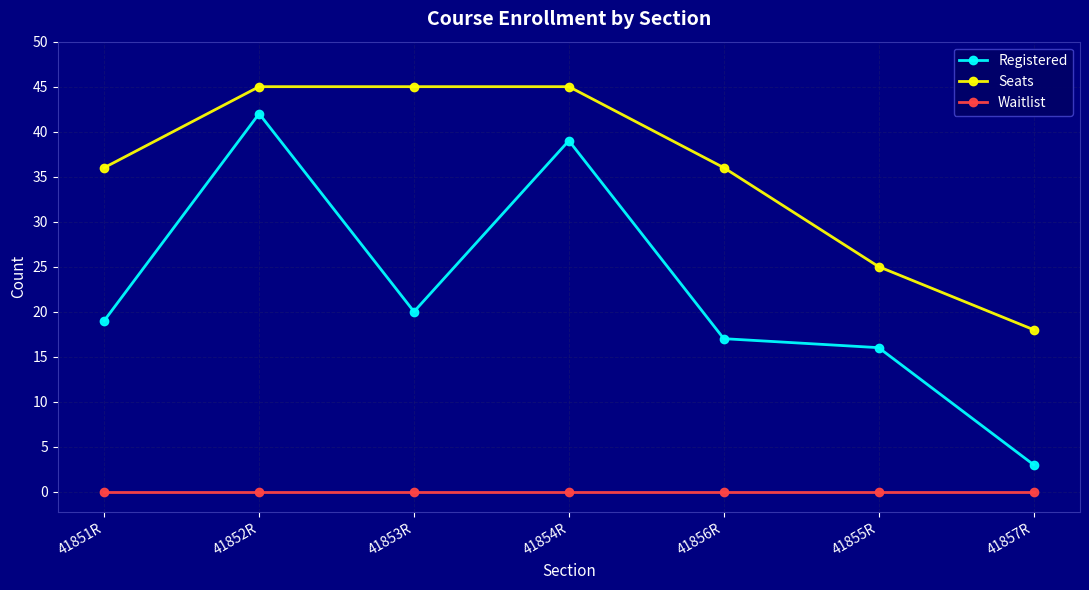

Reading left to right, list all the values displayed in this chart.

Registered: 19	42	20	39	17	16	3
Seats: 36	45	45	45	36	25	18
Waitlist: 0	0	0	0	0	0	0